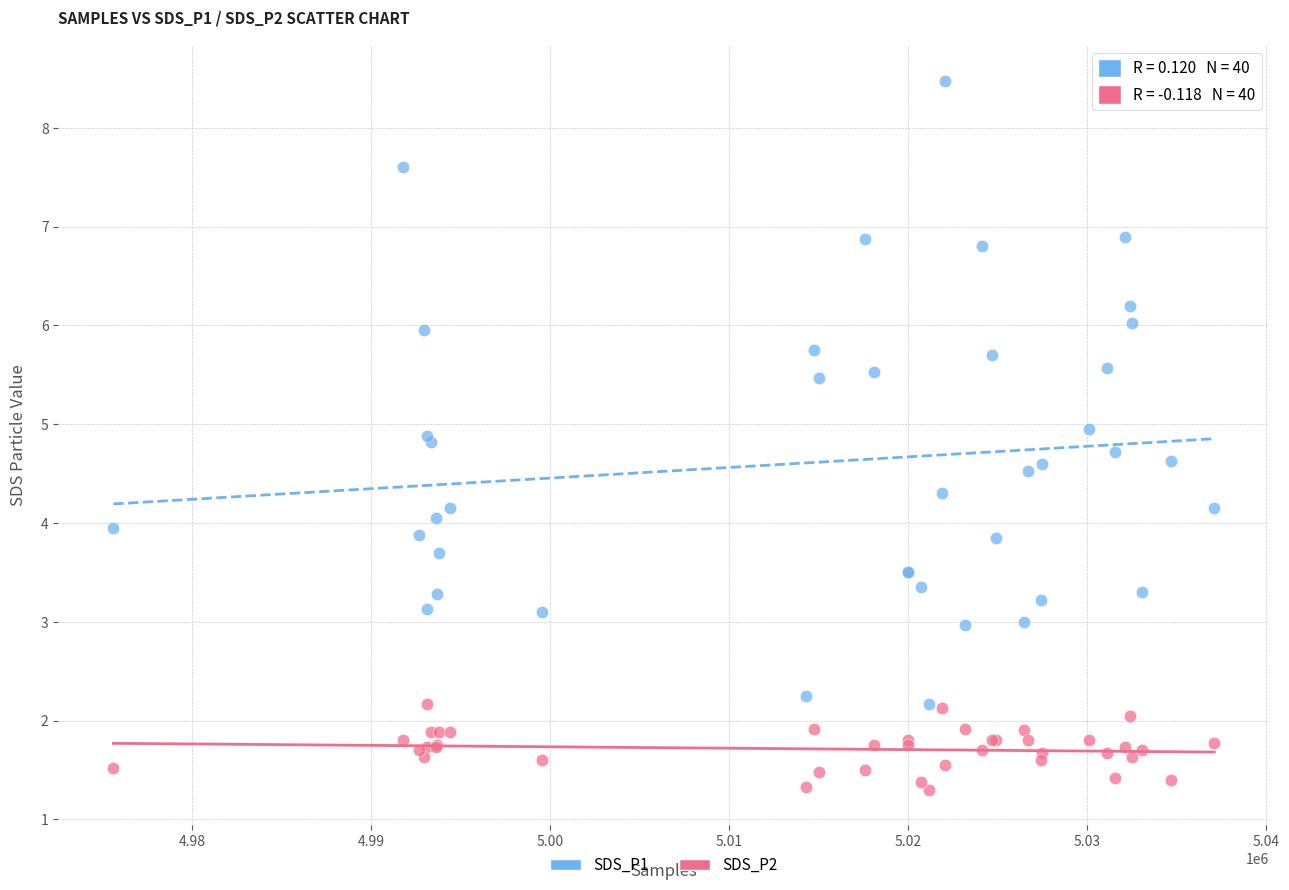

Which series contains the lowest Y value?

SDS_P2